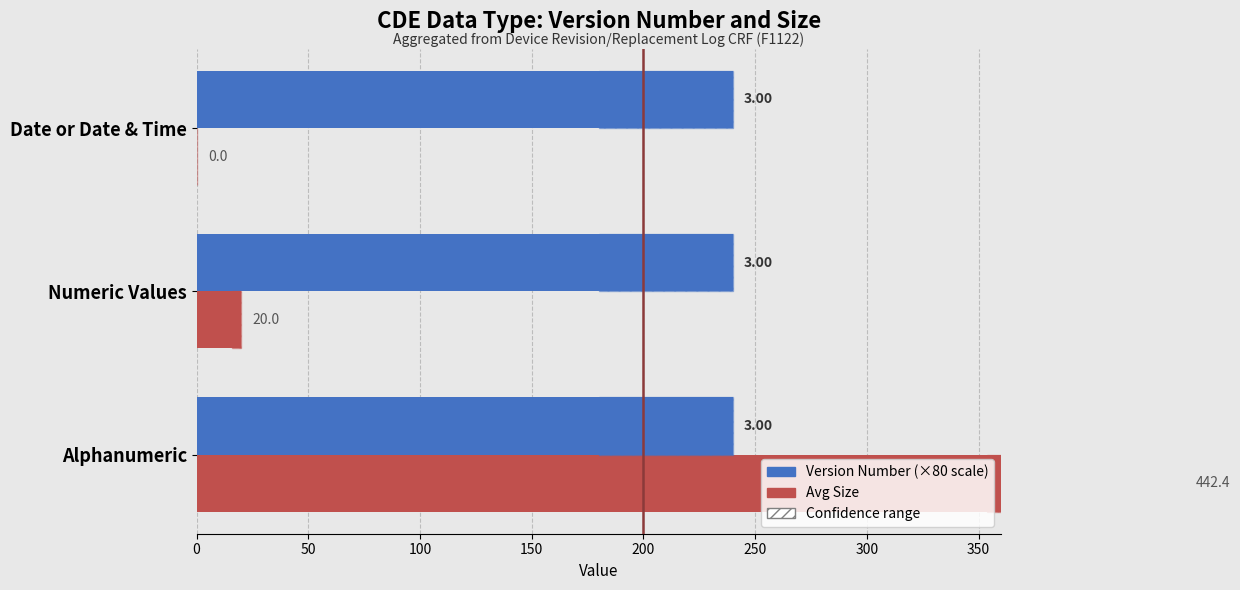

Which has a higher value, 100 or 0?

100